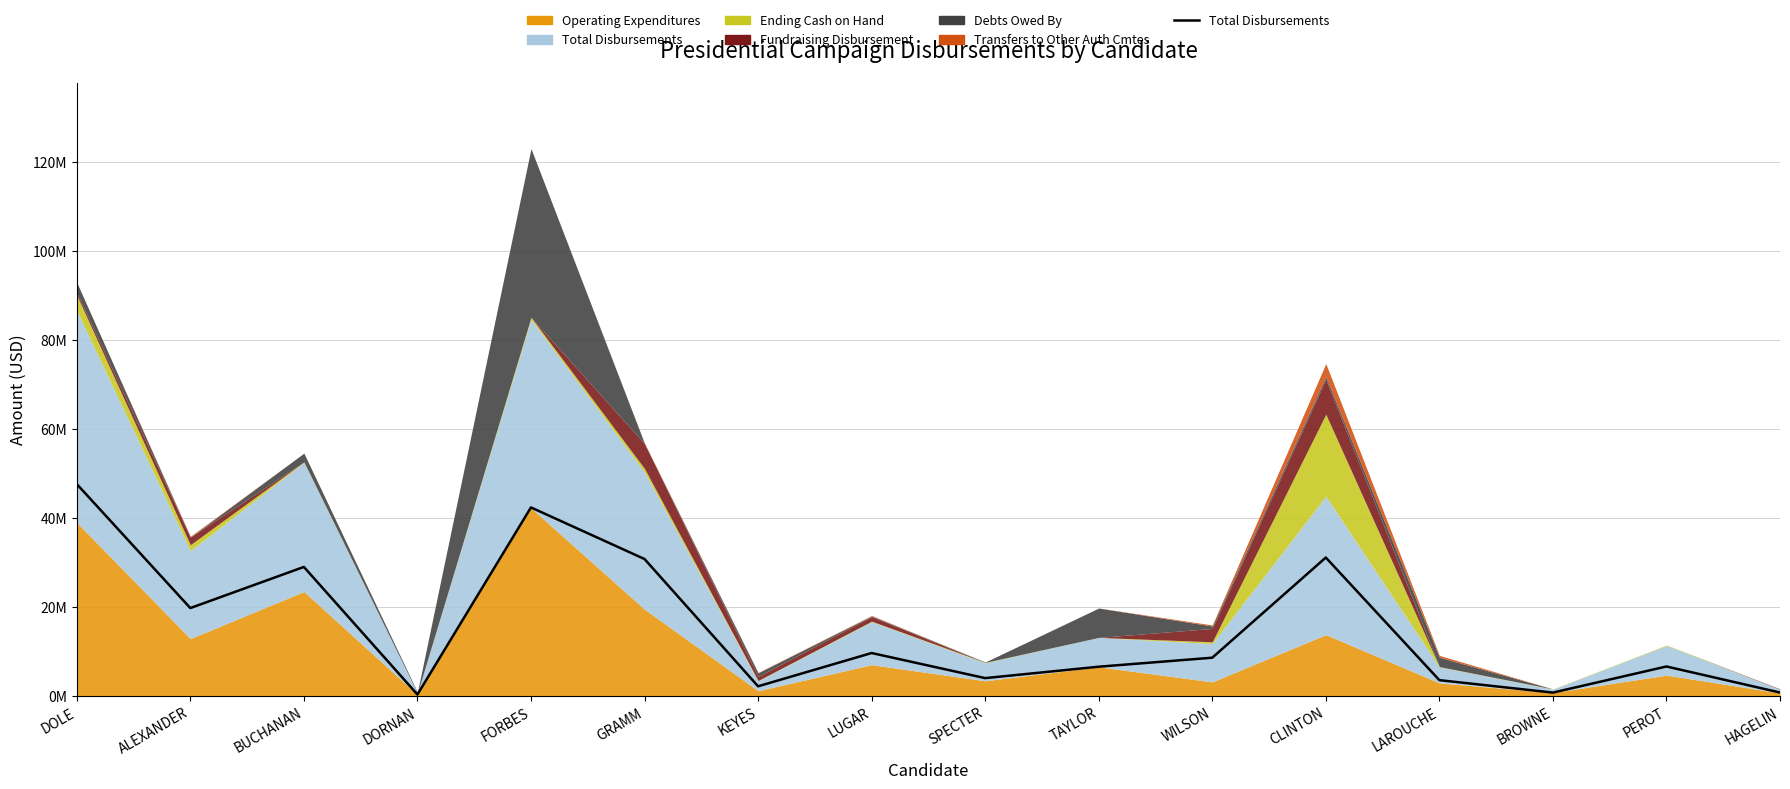

What is the difference between the values at BROWNE and DORNAN?

429927.0